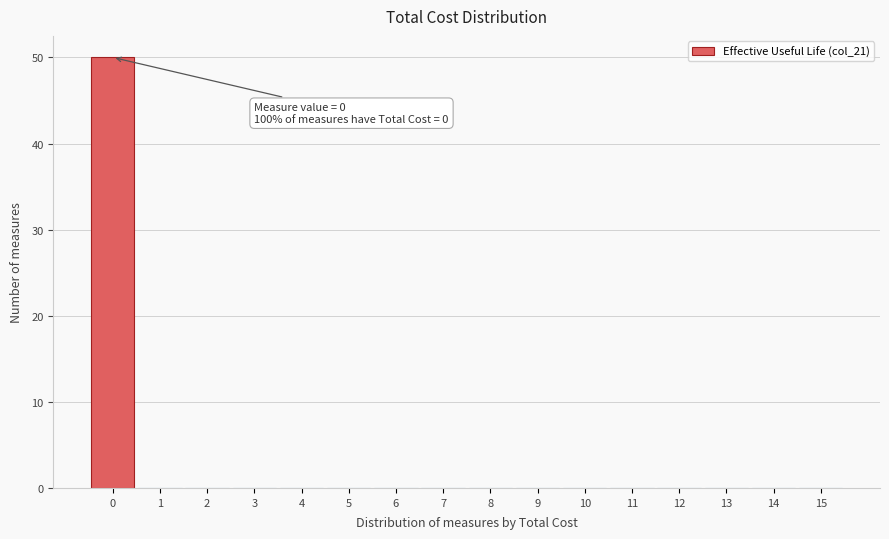

Which range on the x-axis has the tallest bar?

-0.5 to 0.5